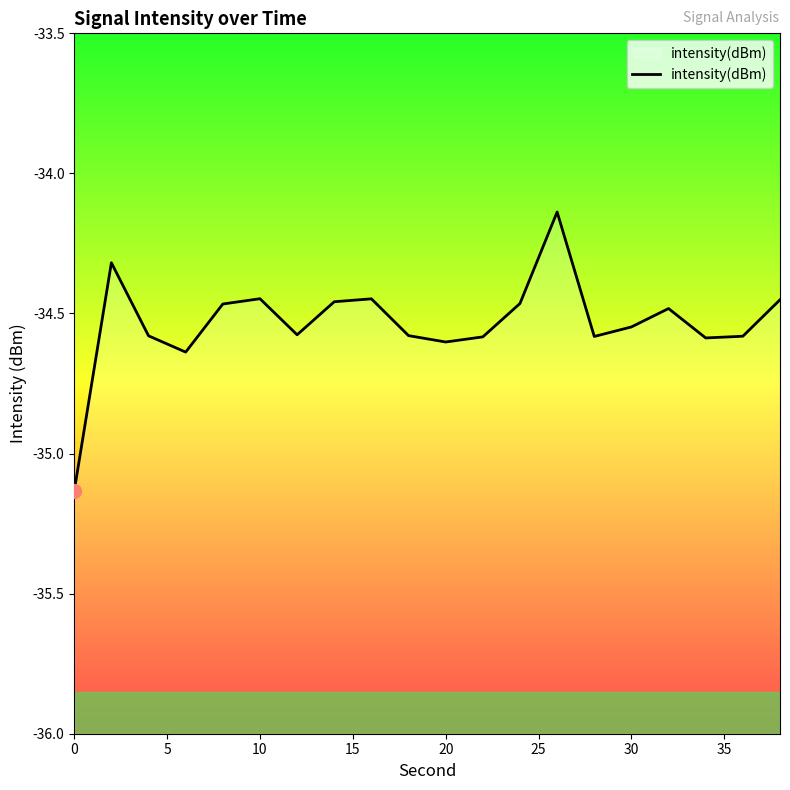

What is the difference between the maximum and minimum values?

1.0